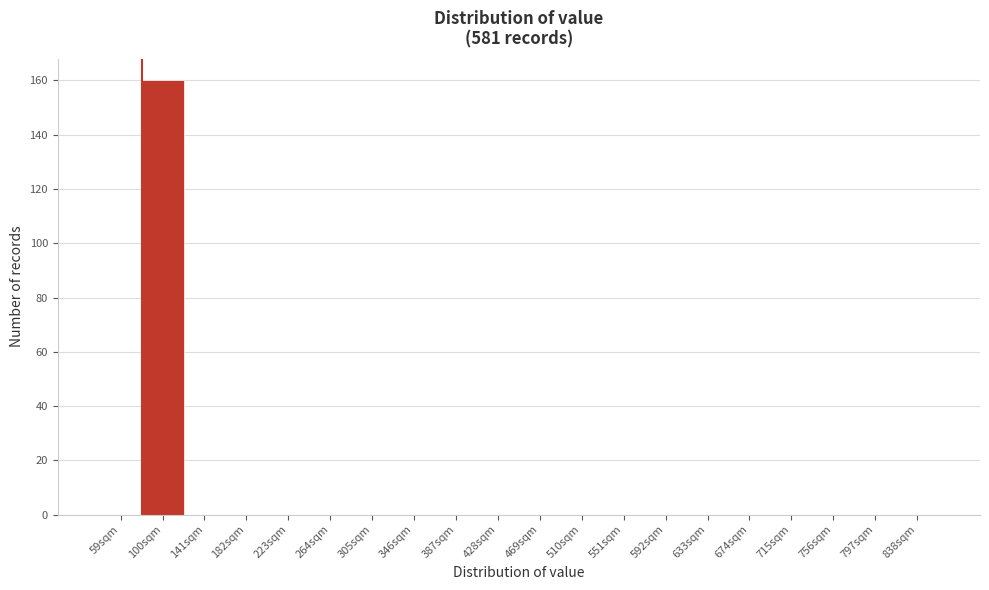

Reading left to right, transcribe all the data shown in this chart.

59sqm=0	100sqm=160	141sqm=0	182sqm=0	223sqm=0	264sqm=0	305sqm=0	346sqm=0	387sqm=0	428sqm=0	469sqm=0	510sqm=0	551sqm=0	592sqm=0	633sqm=0	674sqm=0	715sqm=0	756sqm=0	797sqm=0	838sqm=0